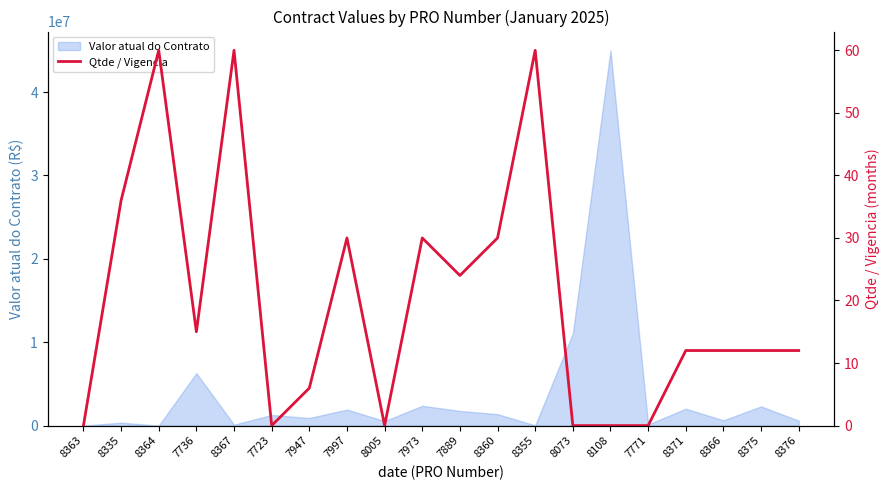

How many points are lower than both their immediate neighbors (excluding endpoints)?

4